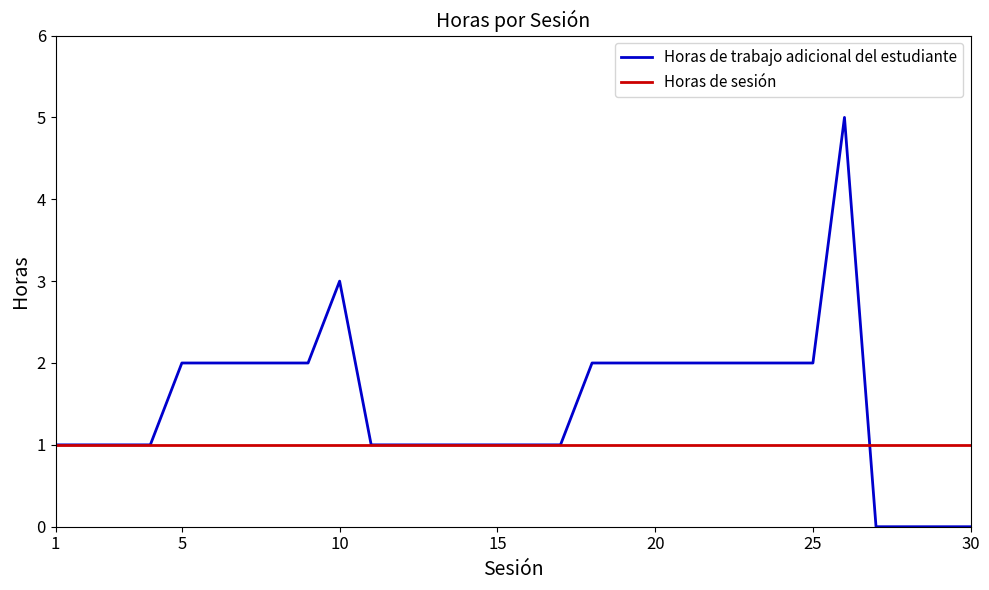

How many distinct data groups are displayed?

2